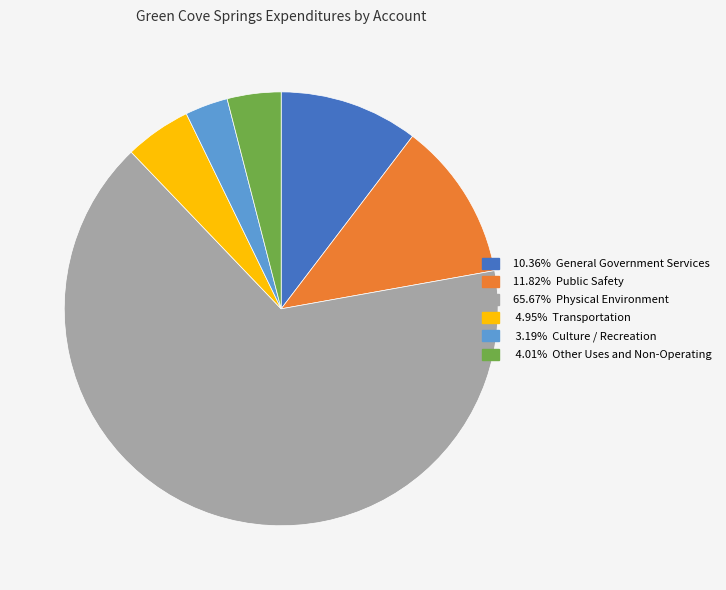

Is there a majority slice in this chart?

Yes